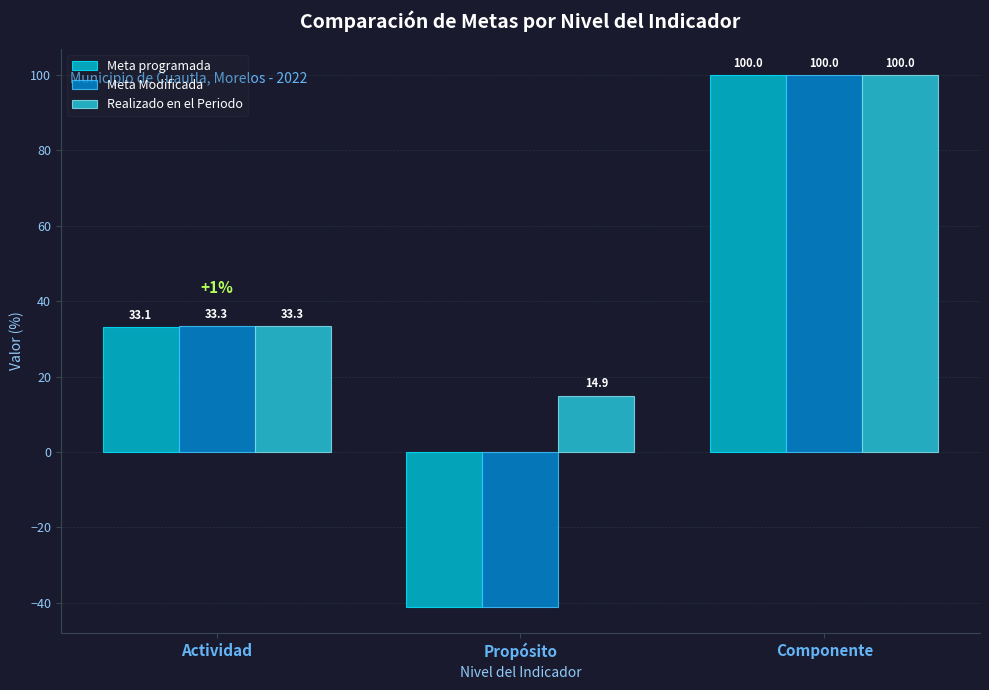

How many bars are there in total?

9